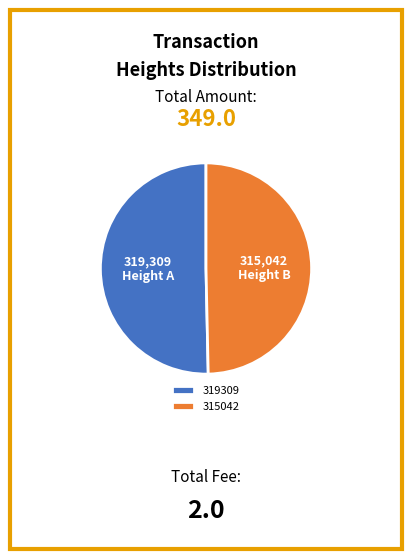

Do 315042 and 319309 together represent more than half of the pie?

Yes